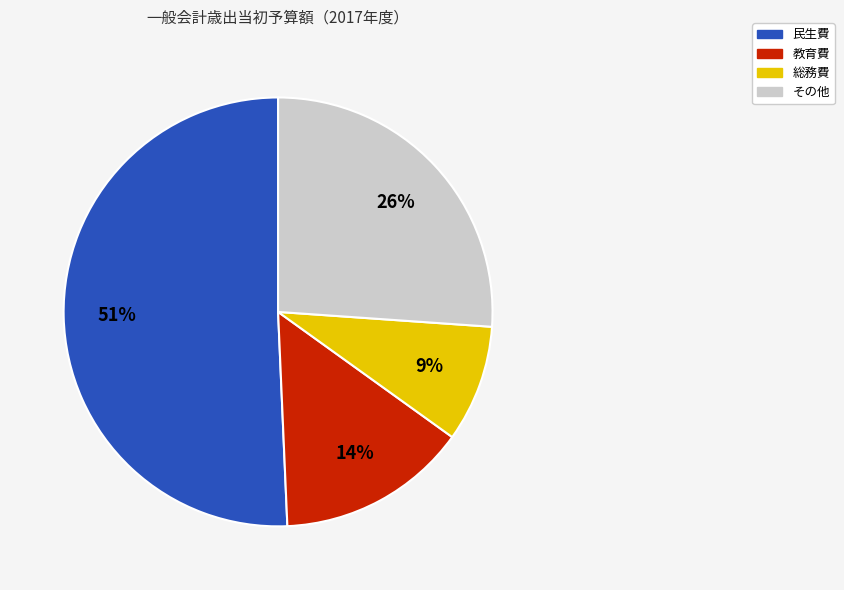

How many segments does this pie chart have?

4